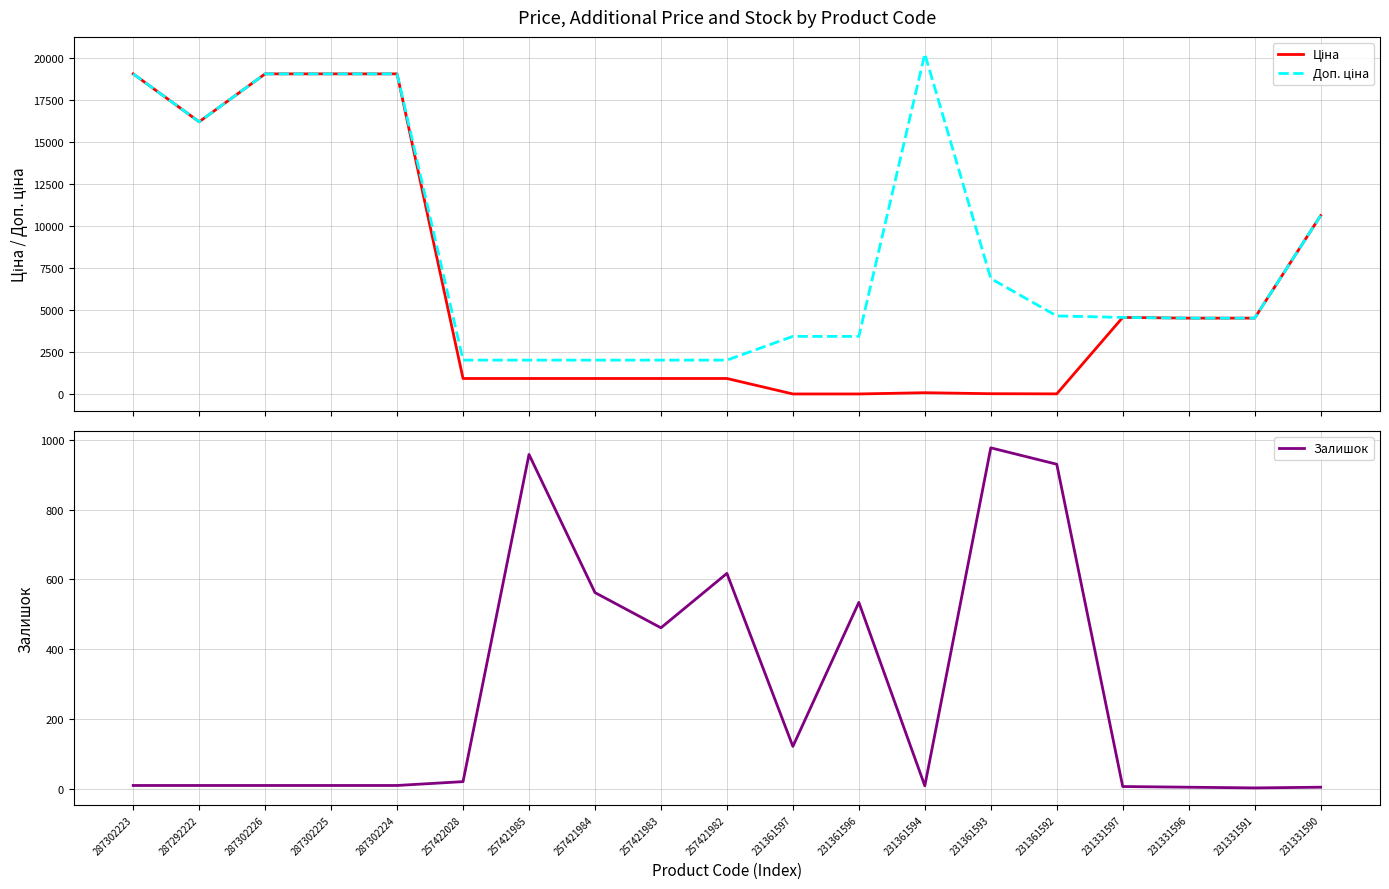

At which category is the sum across all series the highest?

287302223